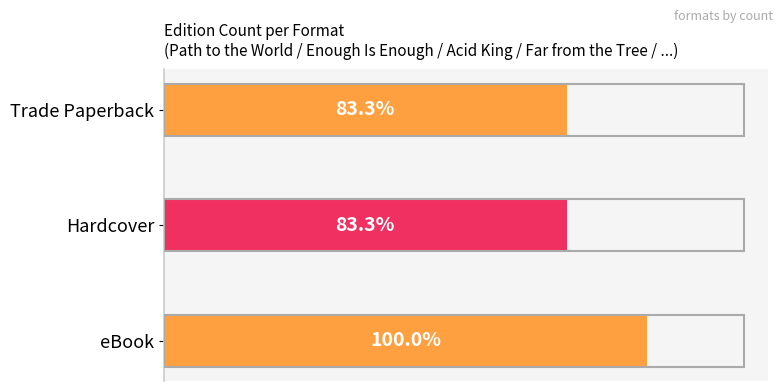

What is the average value?

5